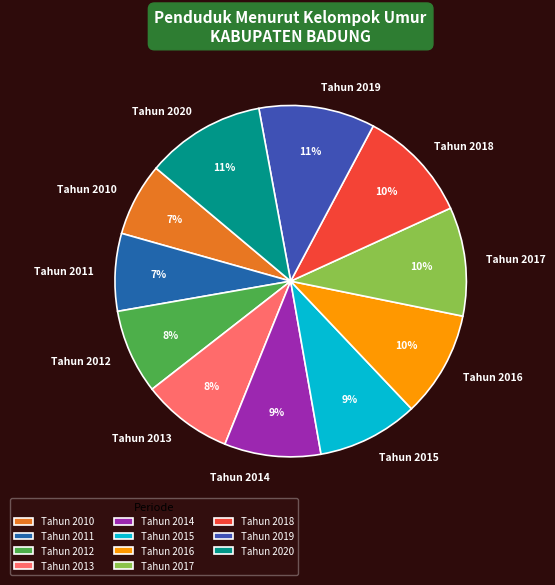

Is it true that Tahun 2015 is 4% of the pie?

False